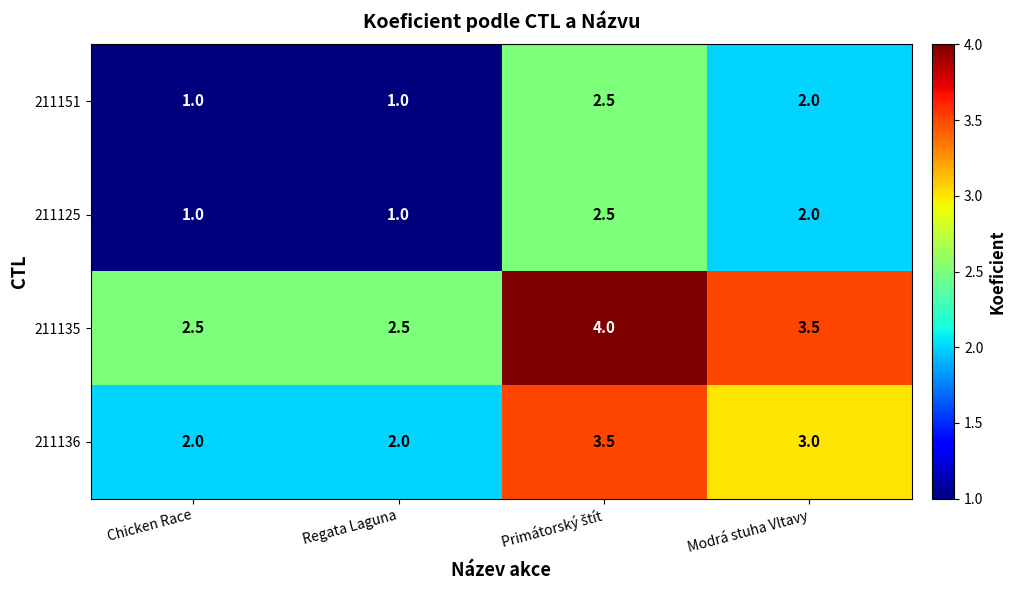

What is the maximum value shown in the chart?

4.0